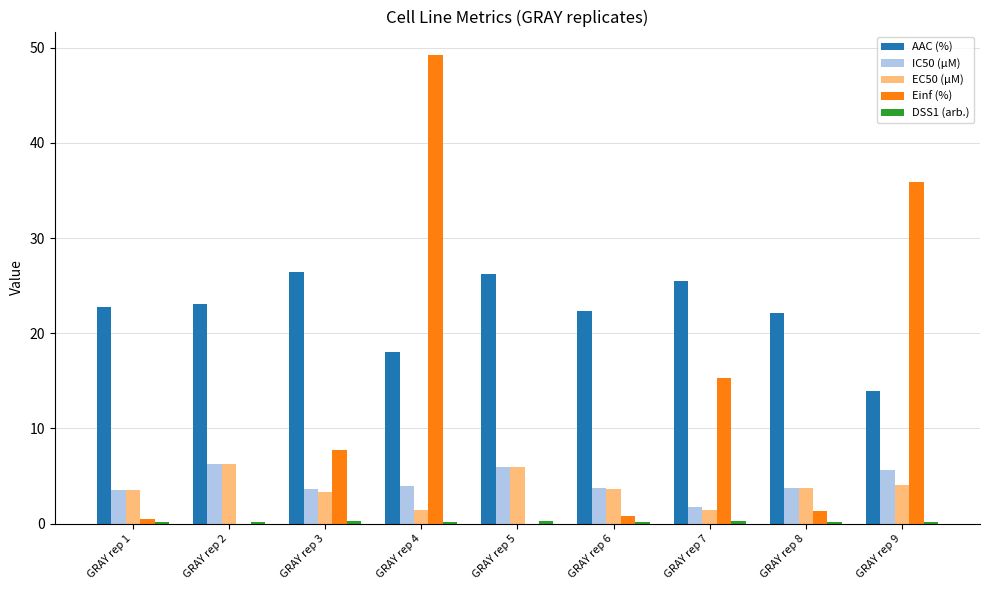

The value of Einf (%) at GRAY rep 8 is 1.3. True or false?

True